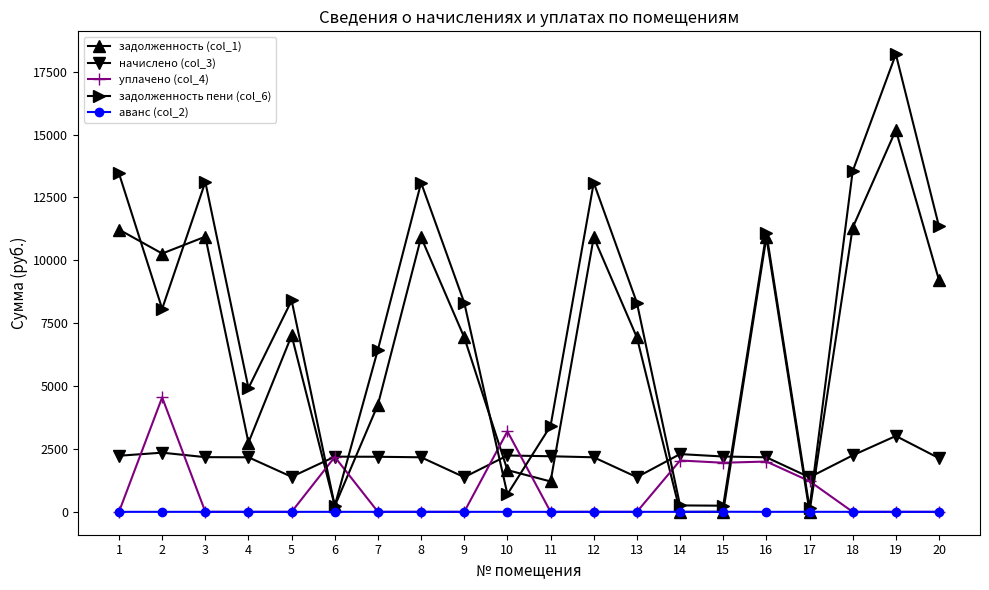

What are all the series names shown in the legend?

задолженность (col_1), начислено (col_3), уплачено (col_4), задолженность пени (col_6), аванс (col_2)